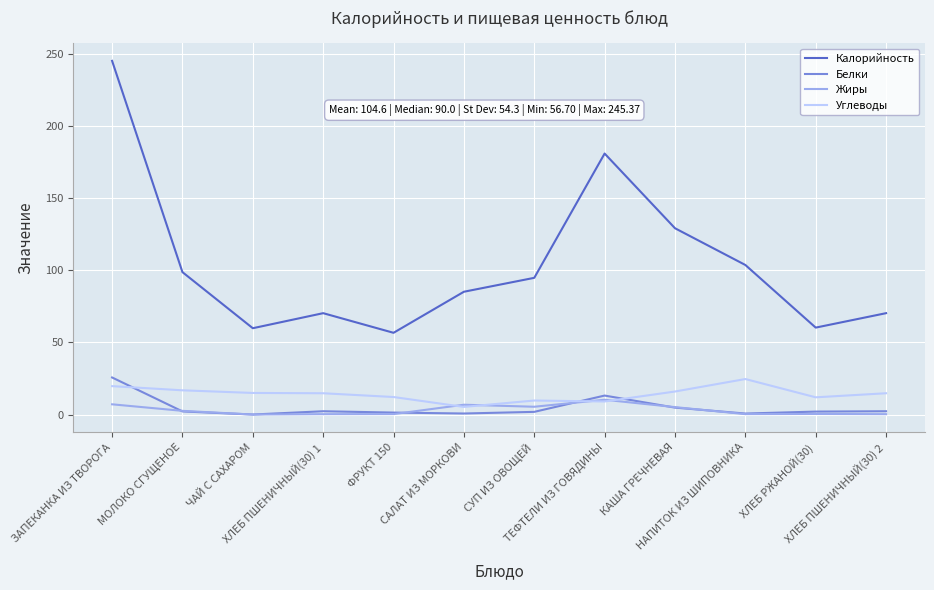

True or false: Углеводы and Калорийность cross at least once.

False